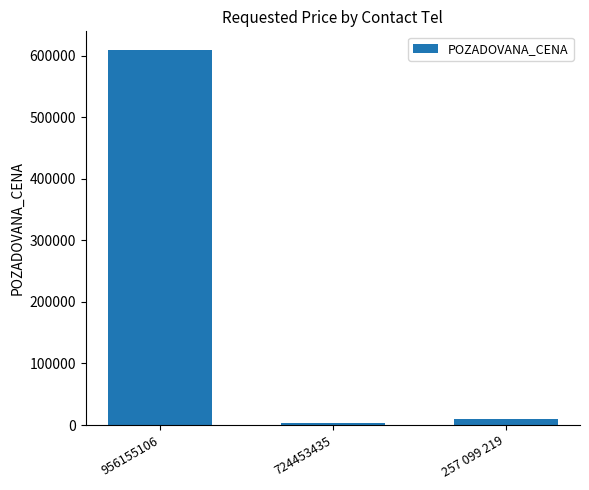

The chart shows a value of 809179 at 956155106. True or false?

False